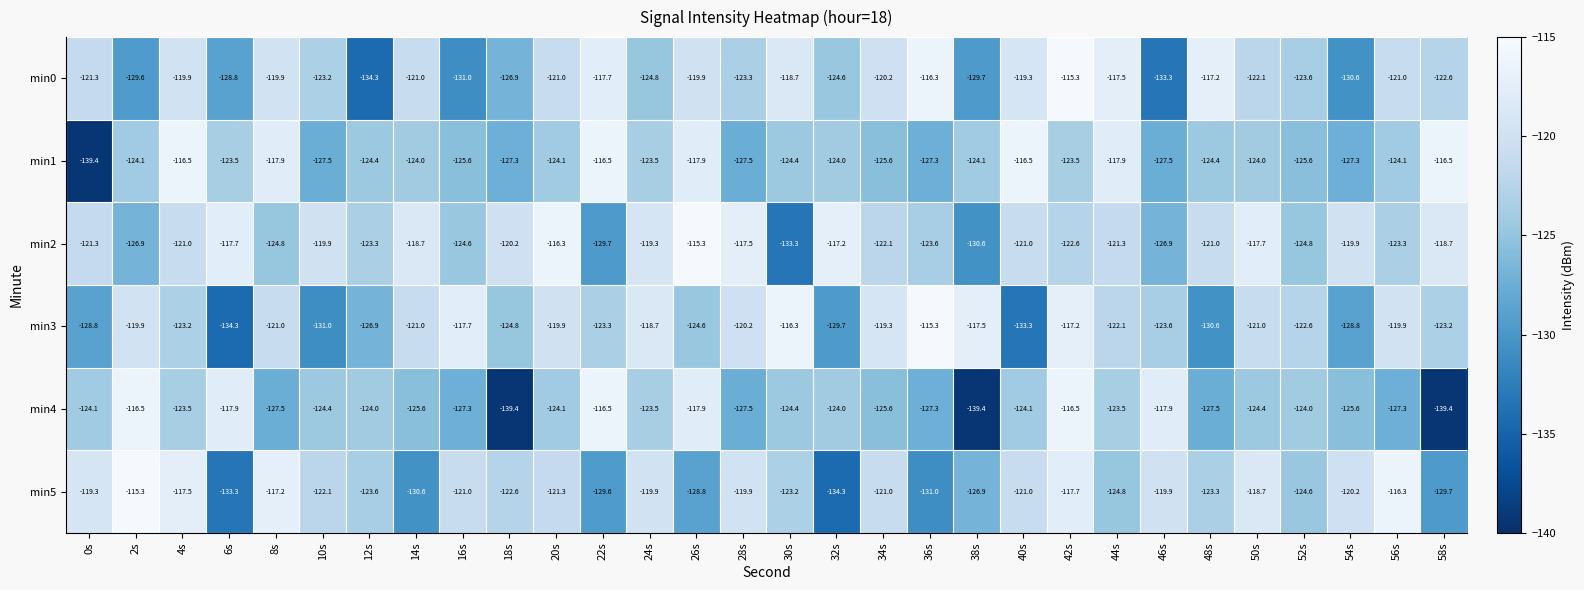

Read the min1 value at 4s.

-116.5